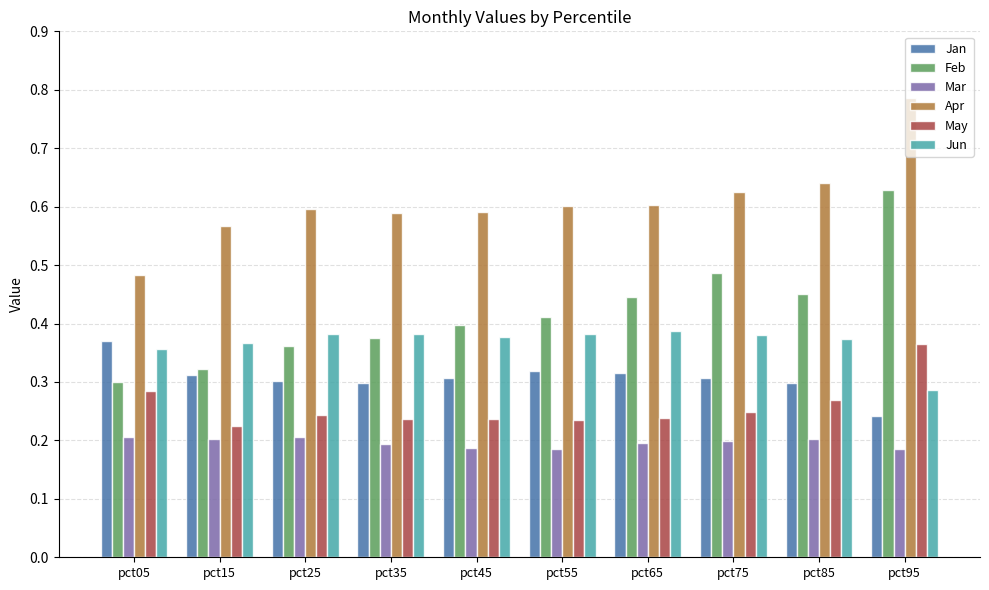

What are all the series names shown in the legend?

Jan, Feb, Mar, Apr, May, Jun